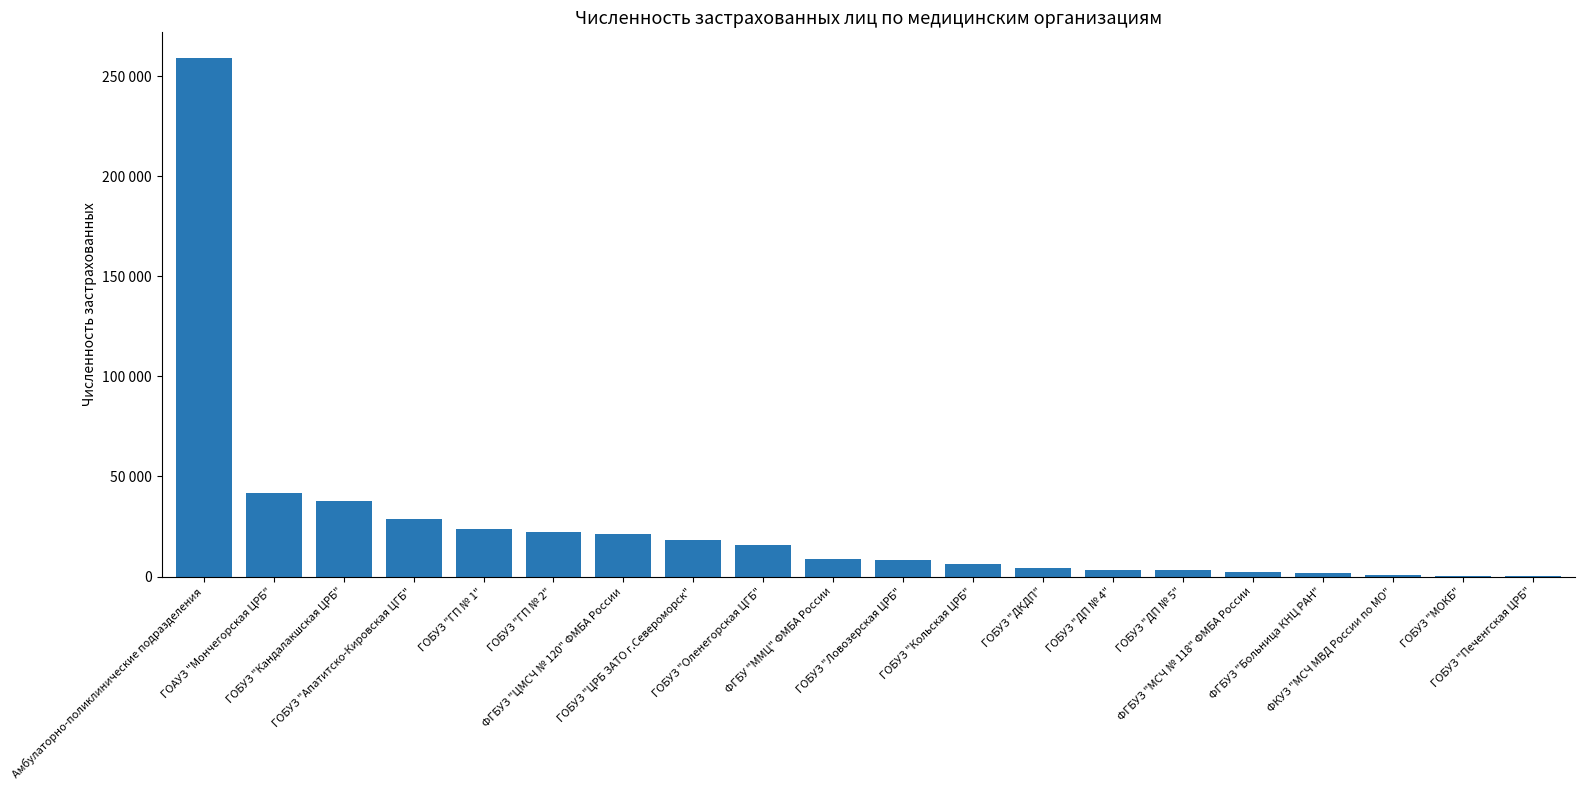

The chart shows a value of 2141 at ГОБУЗ "ДП № 4". True or false?

False